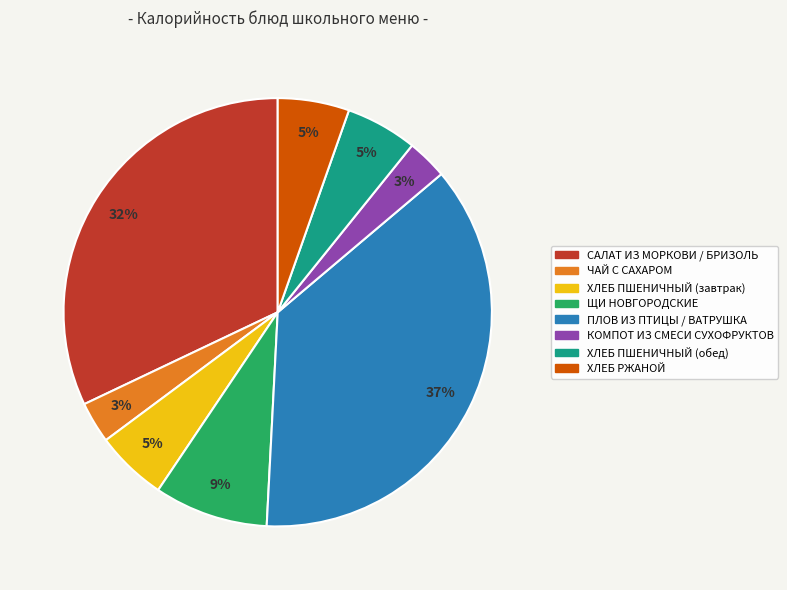

Do ХЛЕБ ПШЕНИЧНЫЙ (обед) and КОМПОТ ИЗ СМЕСИ СУХОФРУКТОВ together represent more than half of the pie?

No